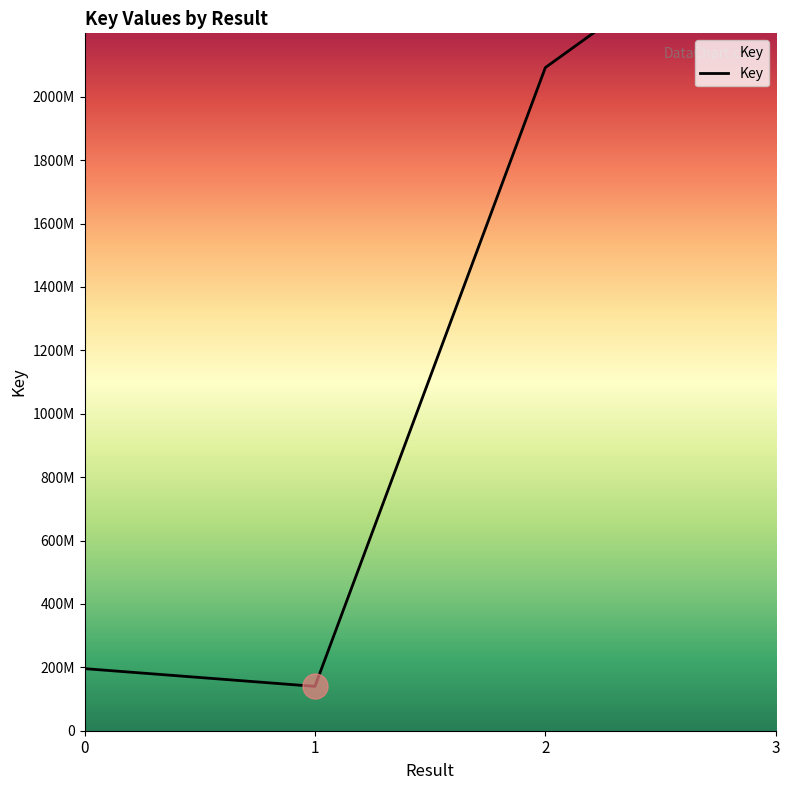

What is the maximum value shown in the chart?

2614987185.0